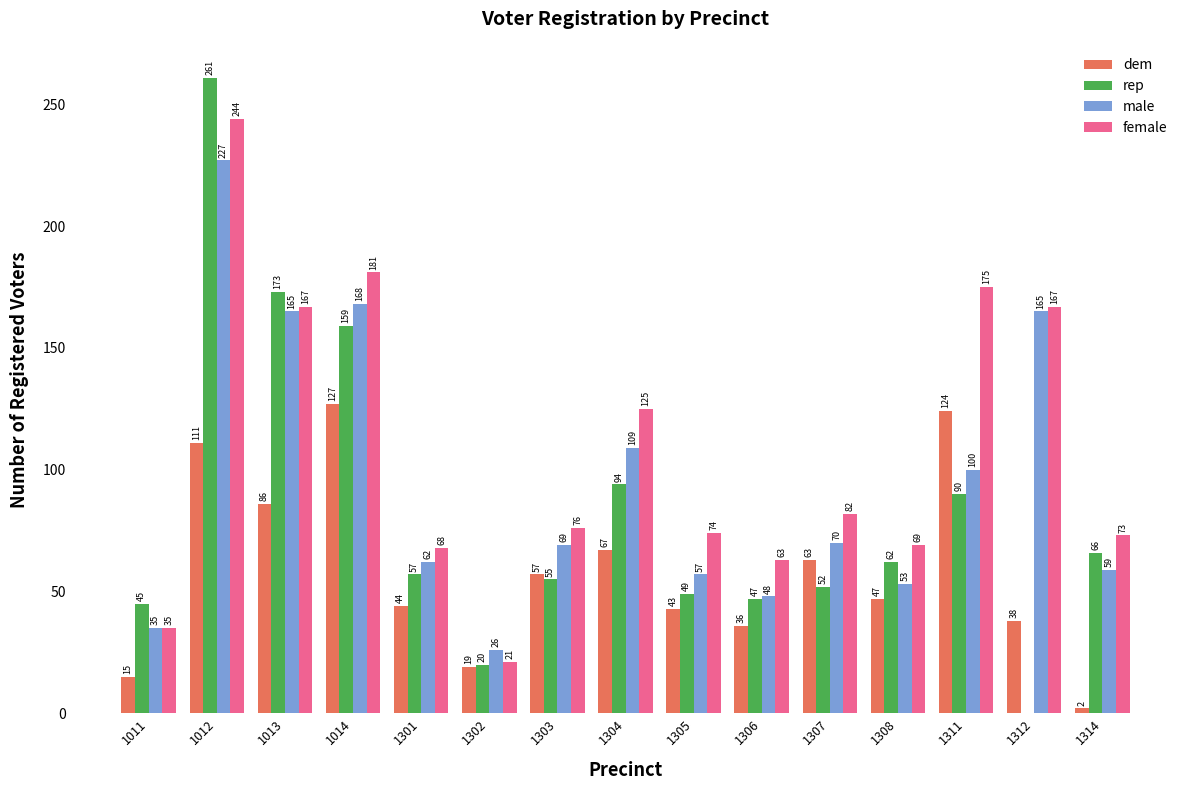

Reading left to right, what are all the values shown in this chart?

dem: 1011=15	1012=111	1013=86	1014=127	1301=44	1302=19	1303=57	1304=67	1305=43	1306=36	1307=63	1308=47	1311=124	1312=38	1314=2
rep: 1011=45	1012=261	1013=173	1014=159	1301=57	1302=20	1303=55	1304=94	1305=49	1306=47	1307=52	1308=62	1311=90	1312=0	1314=66
male: 1011=35	1012=227	1013=165	1014=168	1301=62	1302=26	1303=69	1304=109	1305=57	1306=48	1307=70	1308=53	1311=100	1312=165	1314=59
female: 1011=35	1012=244	1013=167	1014=181	1301=68	1302=21	1303=76	1304=125	1305=74	1306=63	1307=82	1308=69	1311=175	1312=167	1314=73